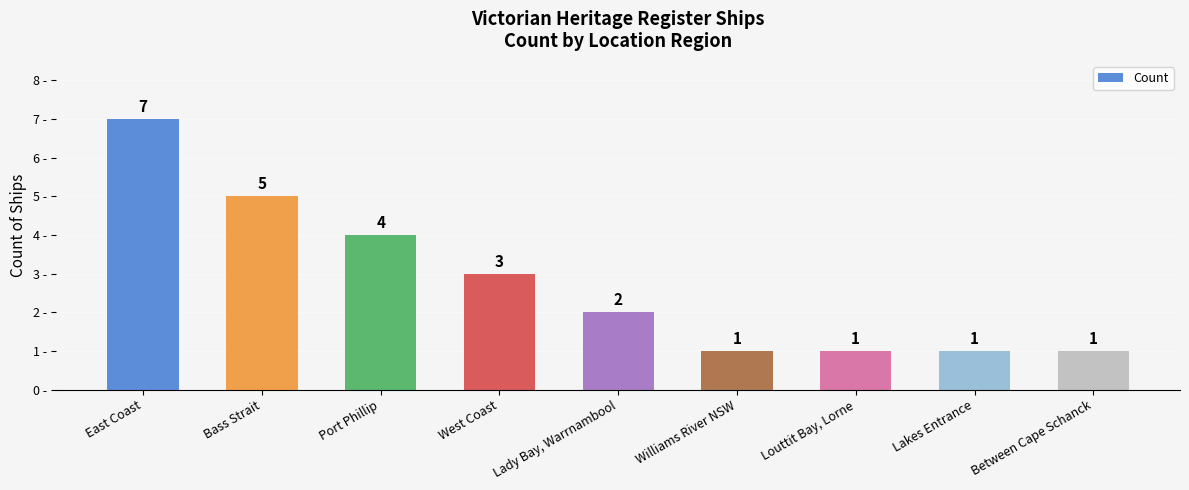

At which category does the chart reach its peak across all series?

East Coast